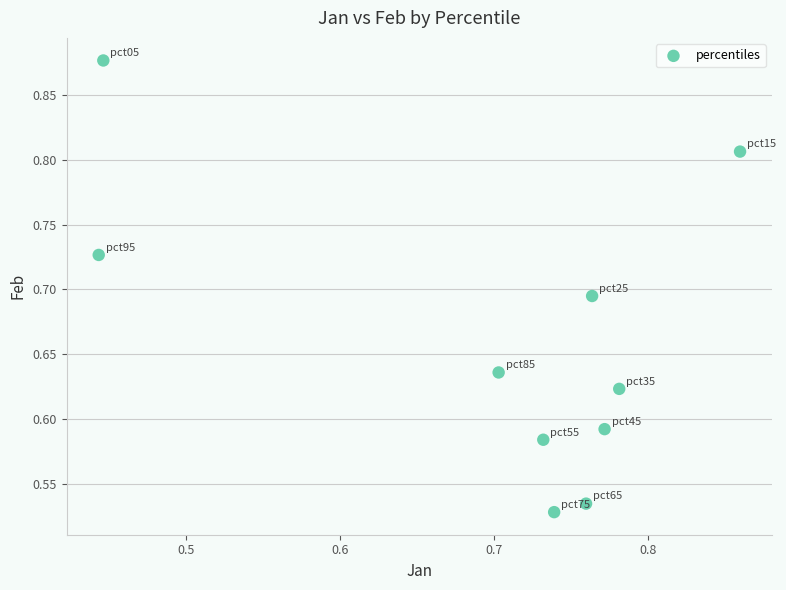

What is the range of X values (max minus min)?

0.4